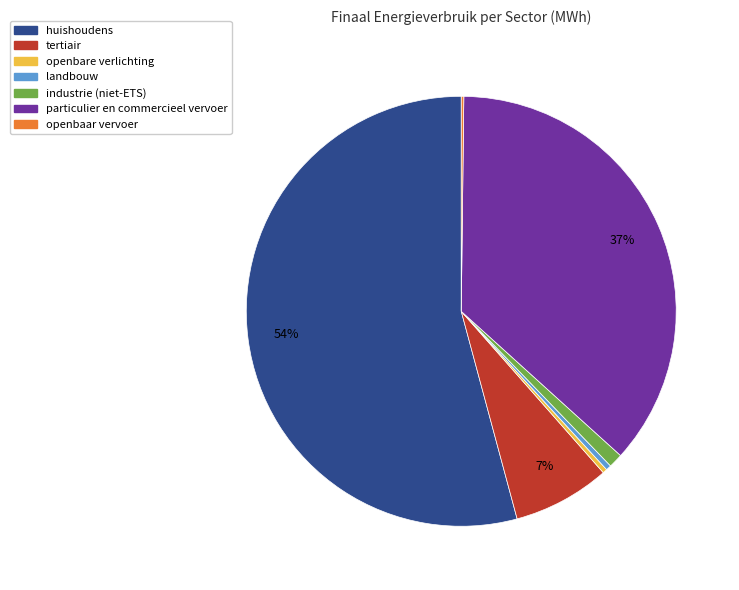

Is it true that industrie (niet-ETS) is 12% of the pie?

False